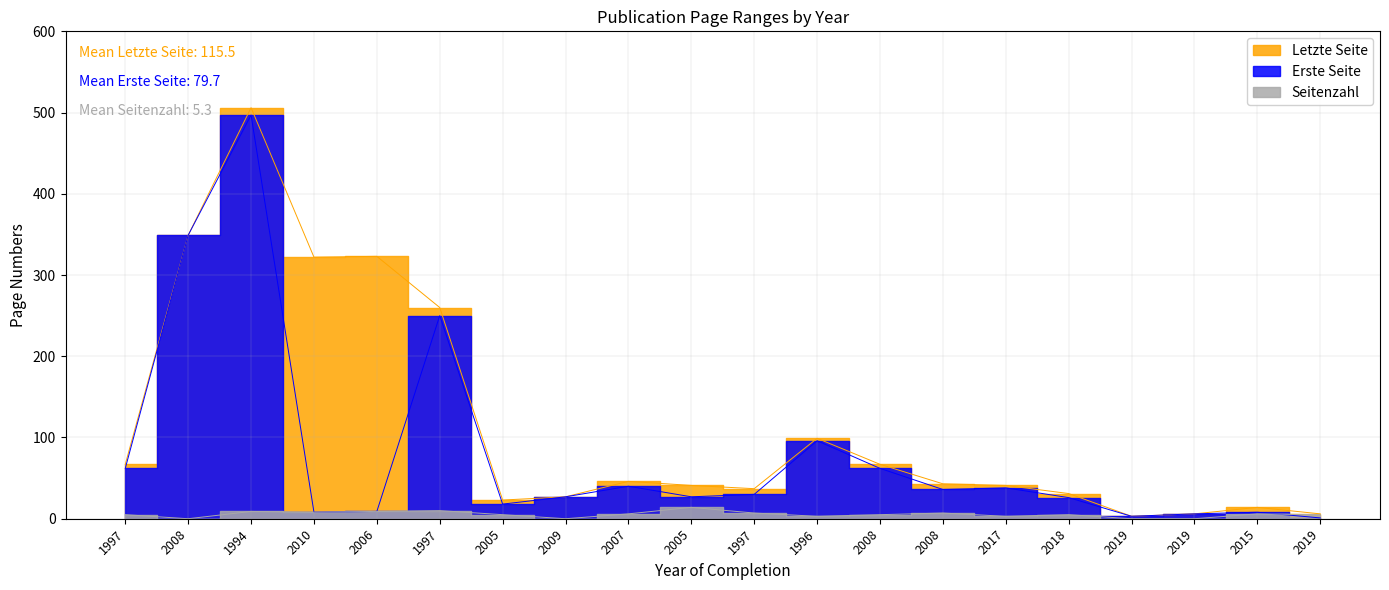

At how many categories does at least one series exceed 498?

1